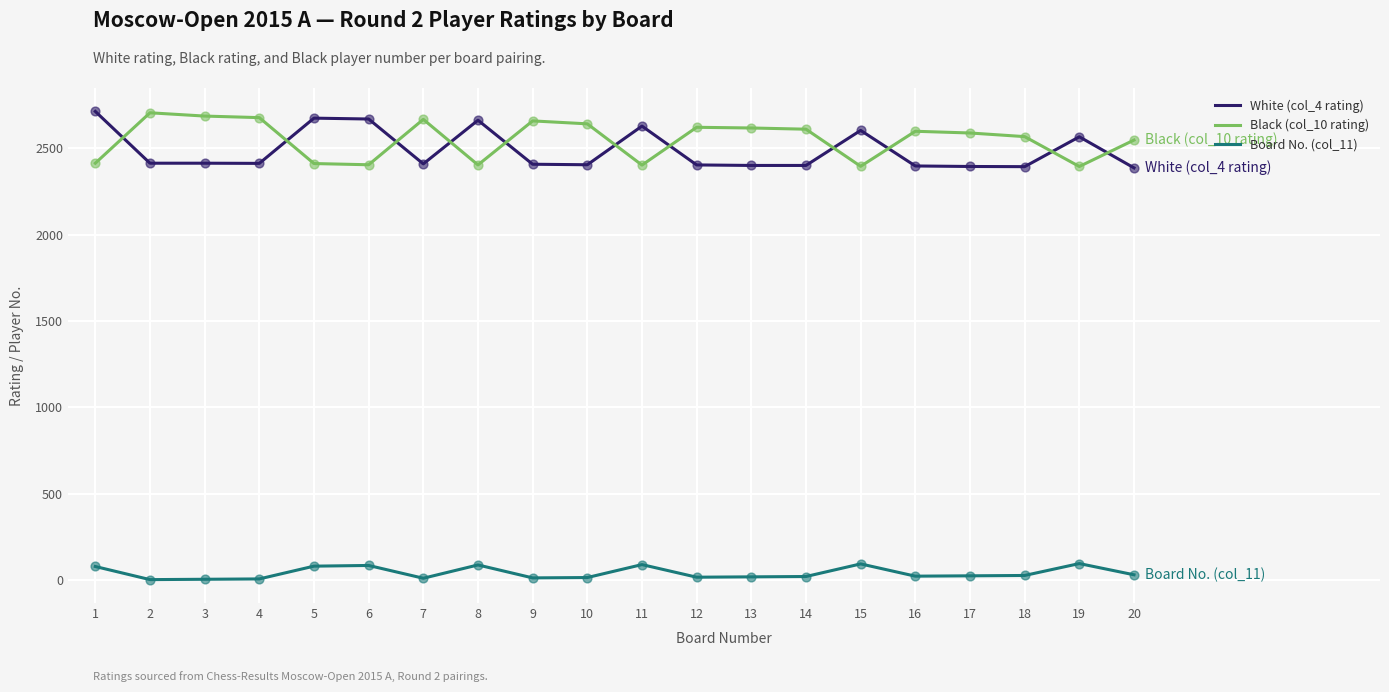

Is the value of White (col_4 rating) at 19 greater than the value of Board No. (col_11) at 4?

Yes